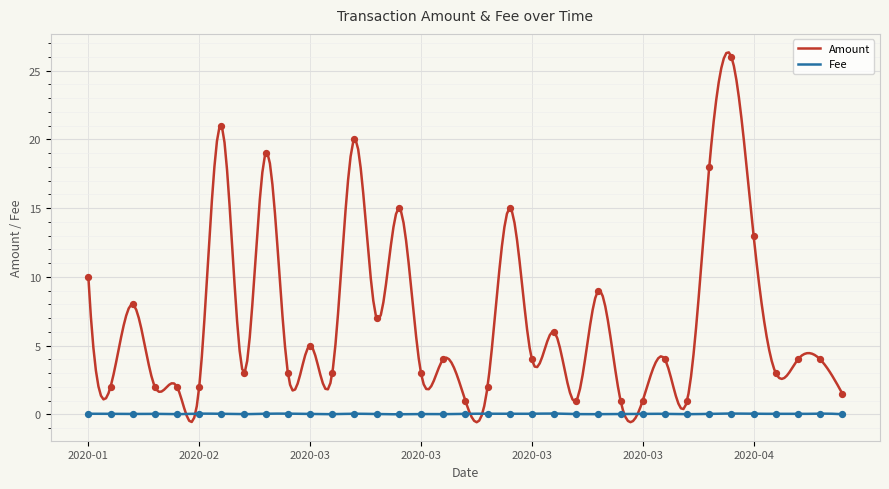

Which series has the largest total across all categories?

Amount